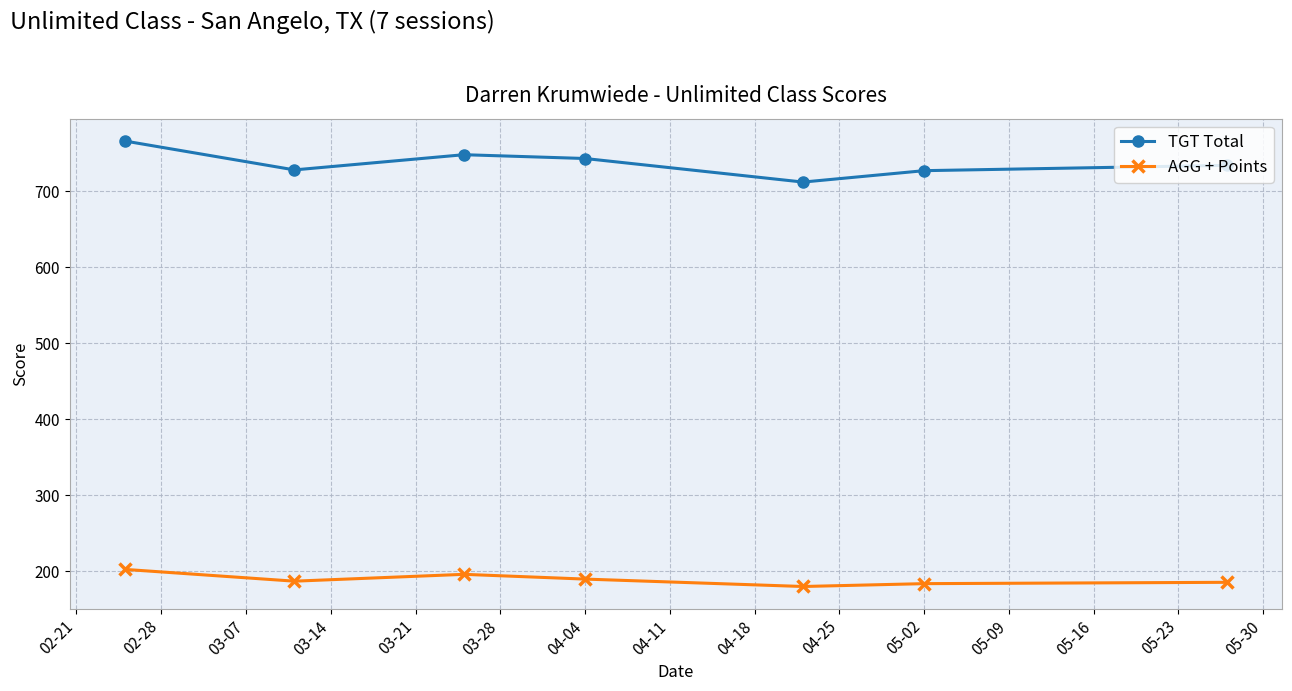

How many categories are shown in the chart?

7